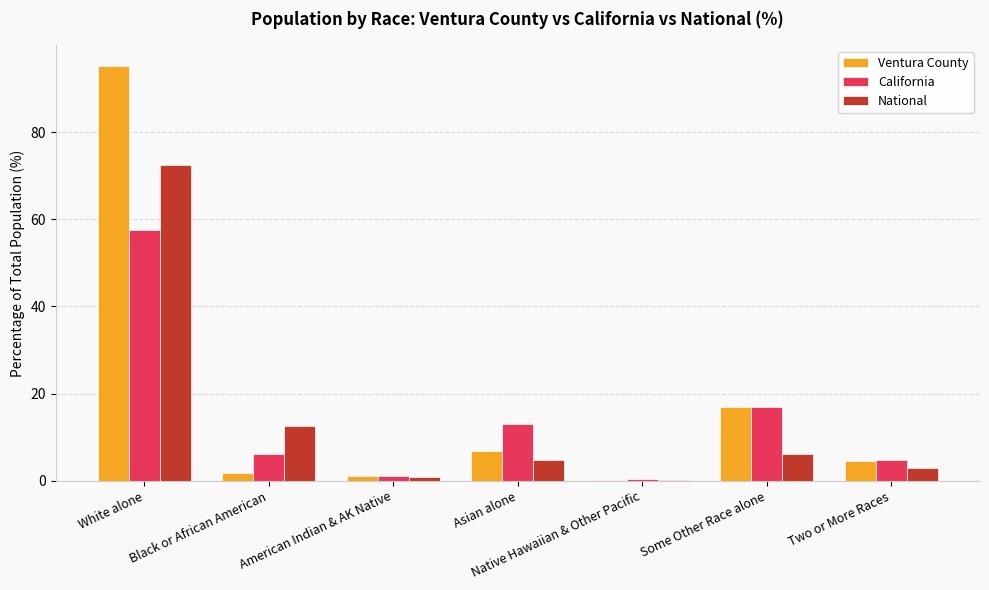

Reading right to left, what are all the values shown in this chart?

Ventura County: 4.5	17.0	0.2	6.7	1.0	1.8	95.2
California: 4.9	17.0	0.4	13.0	1.0	6.2	57.6
National: 2.9	6.2	0.2	4.8	0.9	12.6	72.4